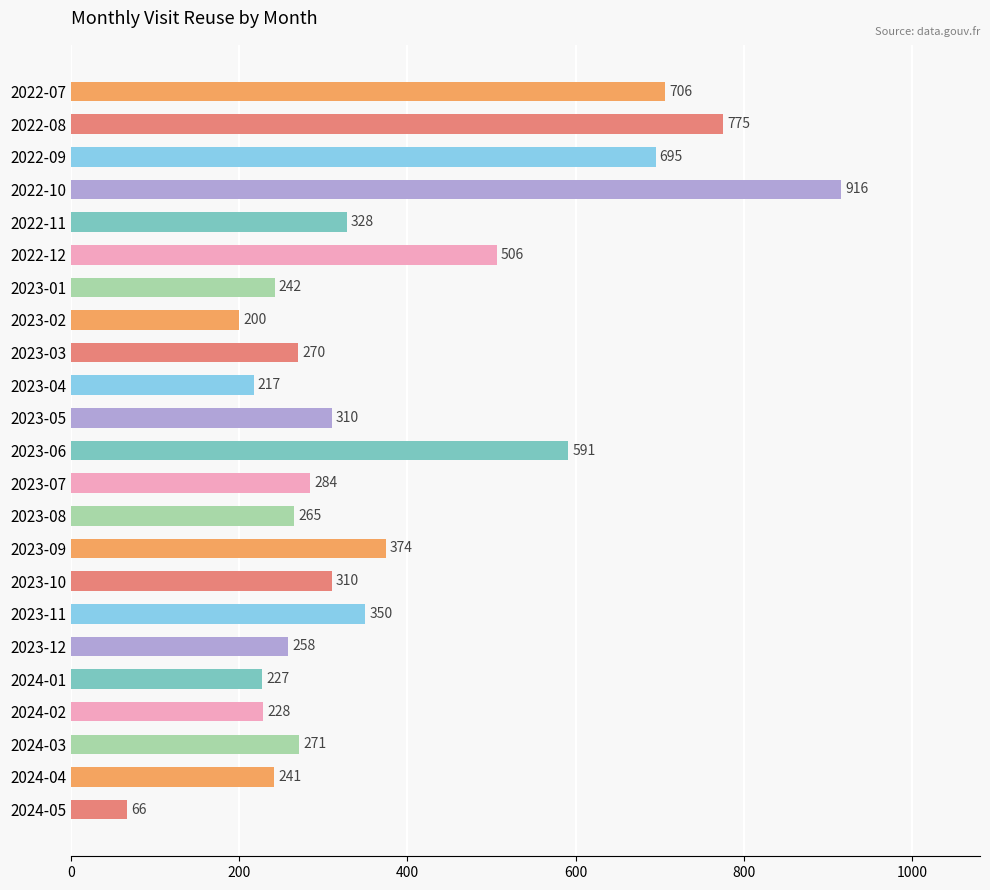

Is it true that the value at 2023-08 is 265?

True